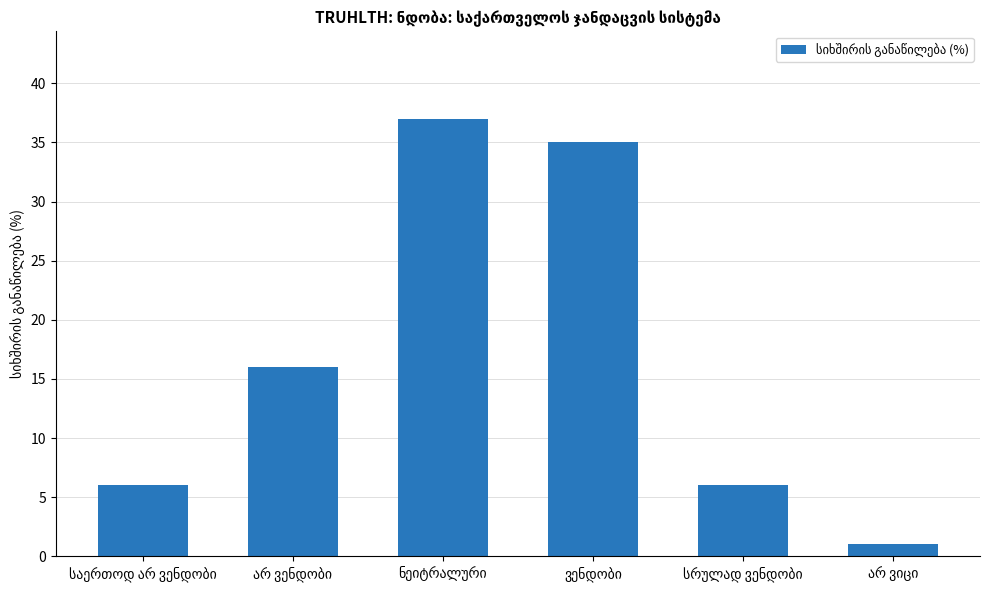

What is the difference between the maximum and minimum values?

36